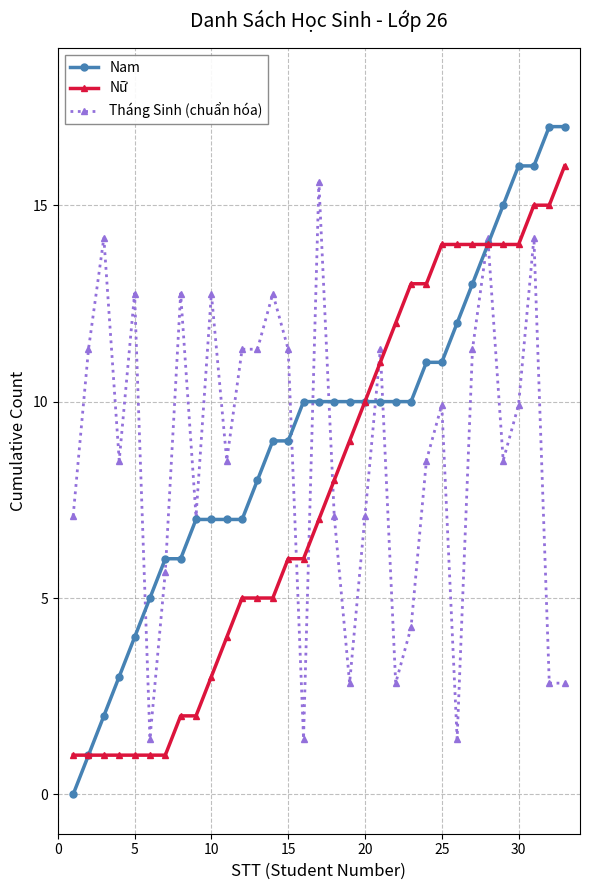

What is the difference between the second highest and second lowest values in the Nam series?

16.0